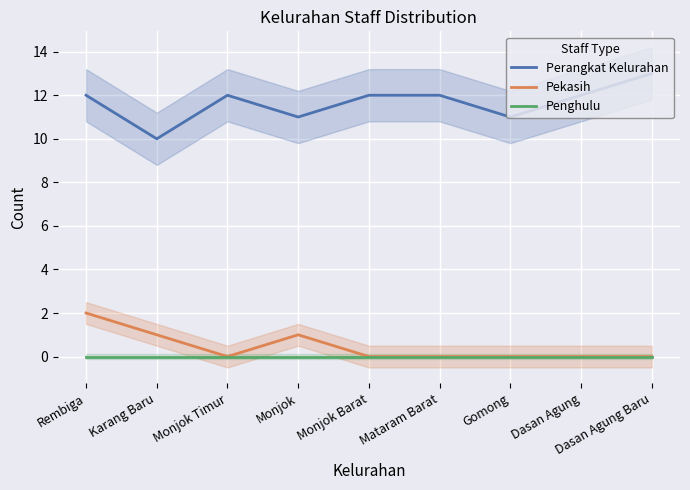

What is the difference between the second highest and second lowest values in the Perangkat Kelurahan series?

1